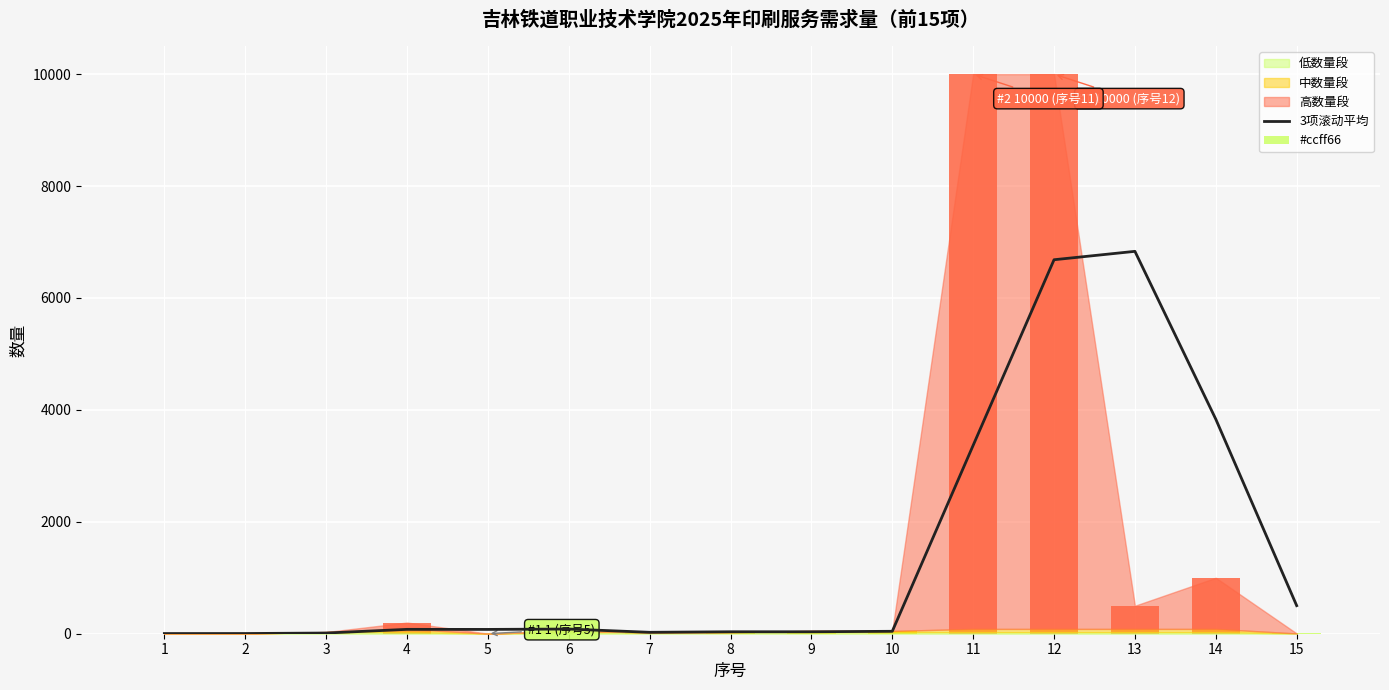

The chart shows a value of 77.0 at 5. True or false?

True